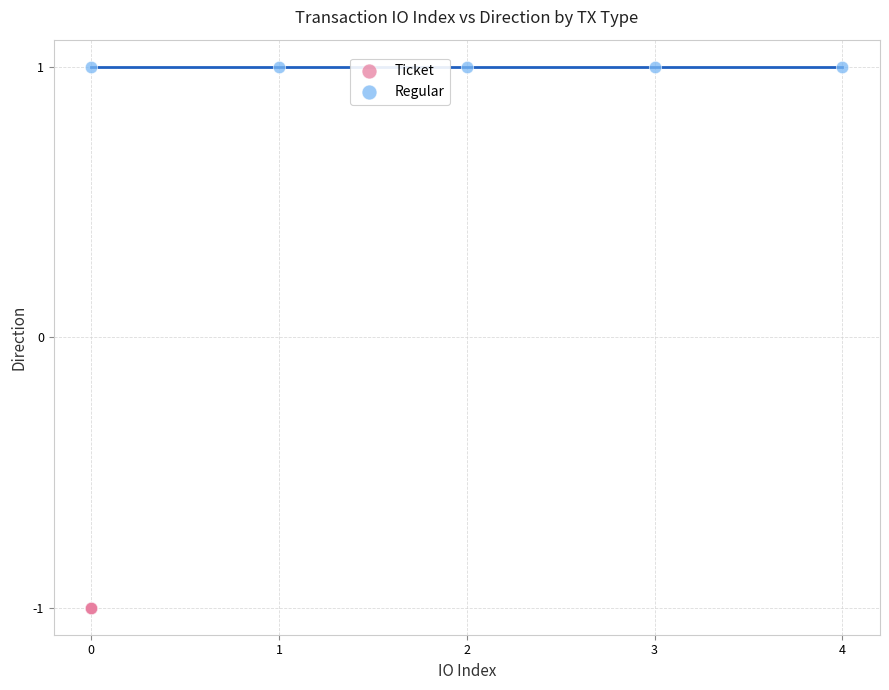

Which series contains the lowest Y value?

Ticket